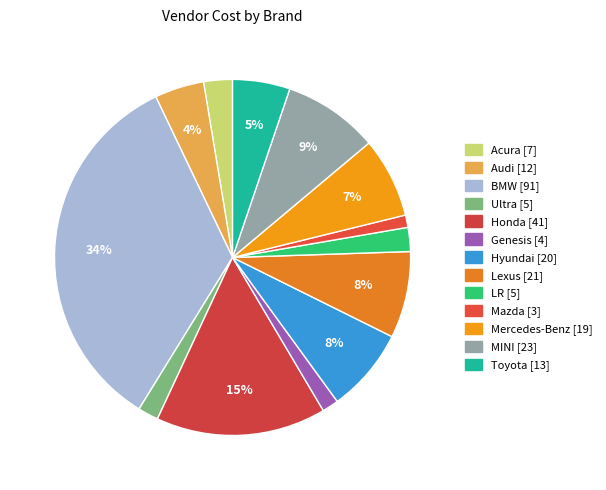

How many slices are in this pie chart?

13